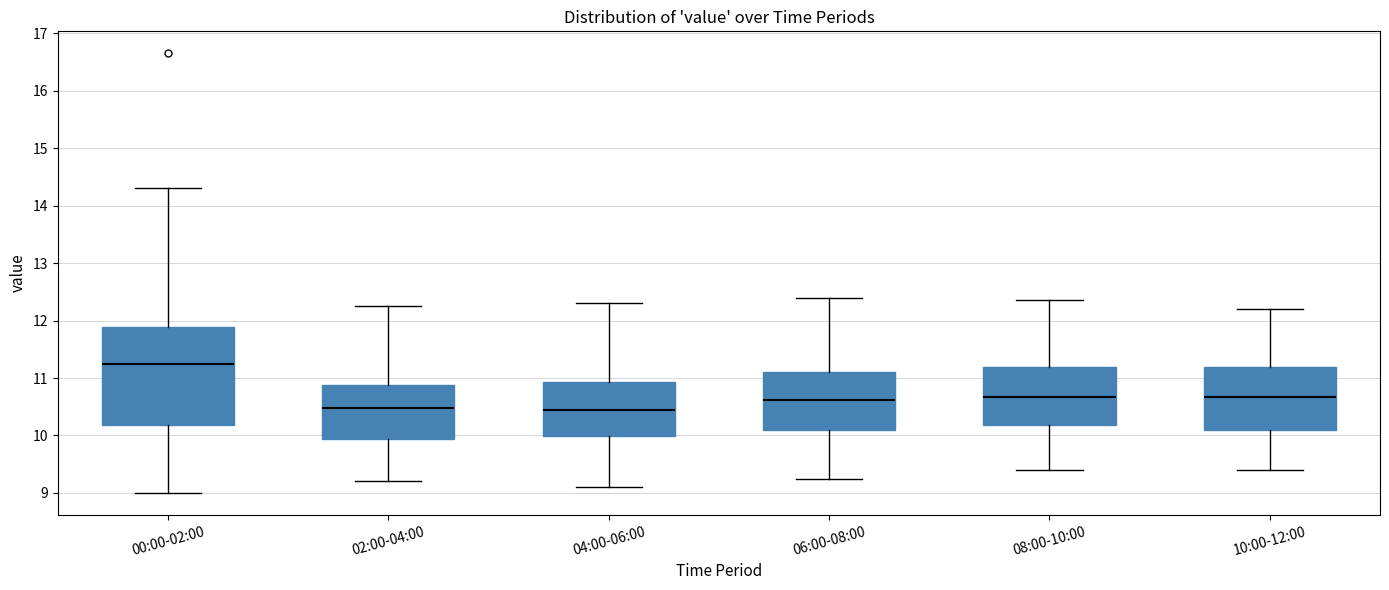

Where does the lower whisker of the box for 00:00-02:00 end on the y-axis? The values are not printed on the chart, so give them approximately, as read against the axis.

9.0